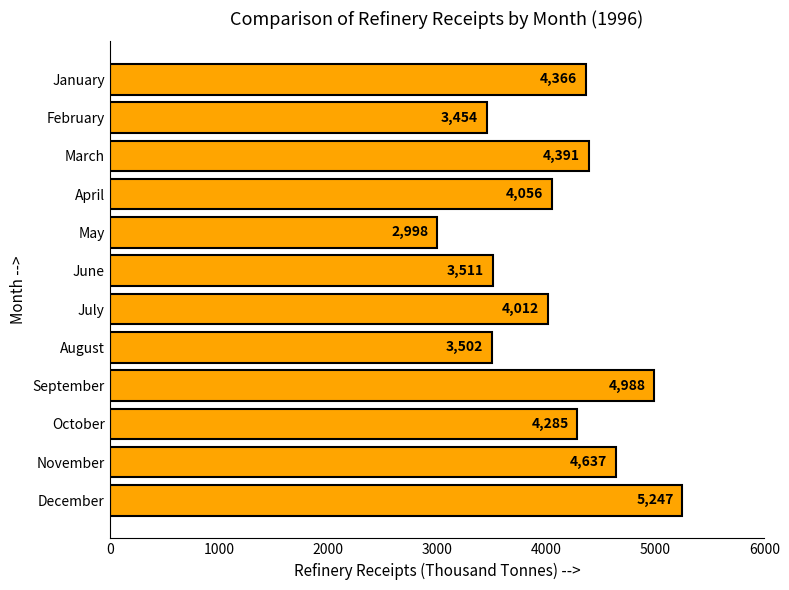

How many bars are there in total?

12